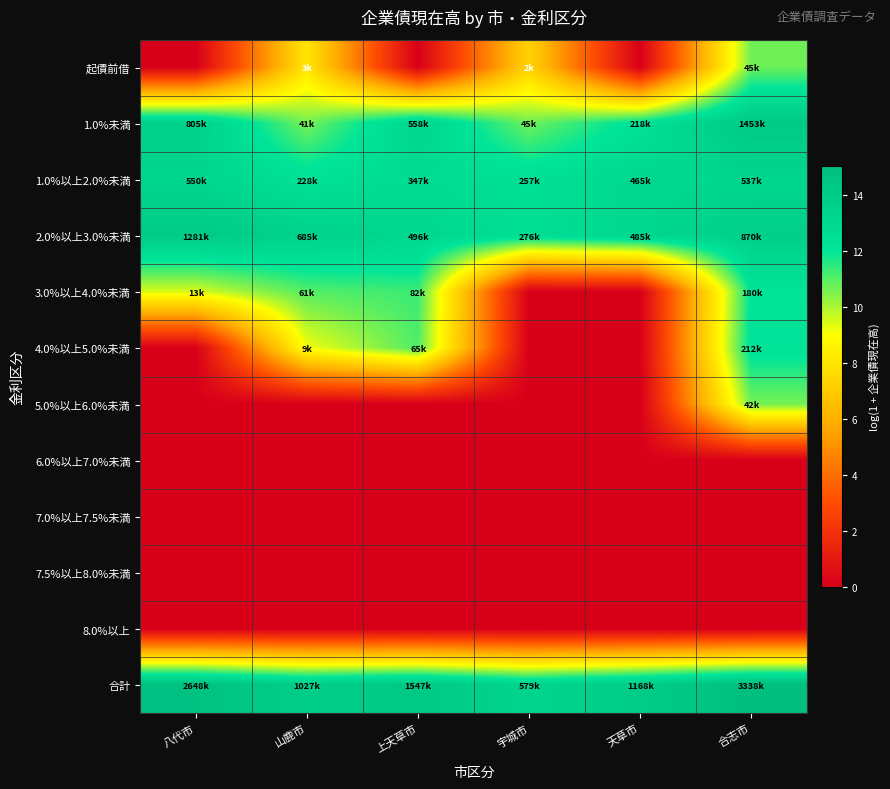

Which series has the largest total across all categories?

合計